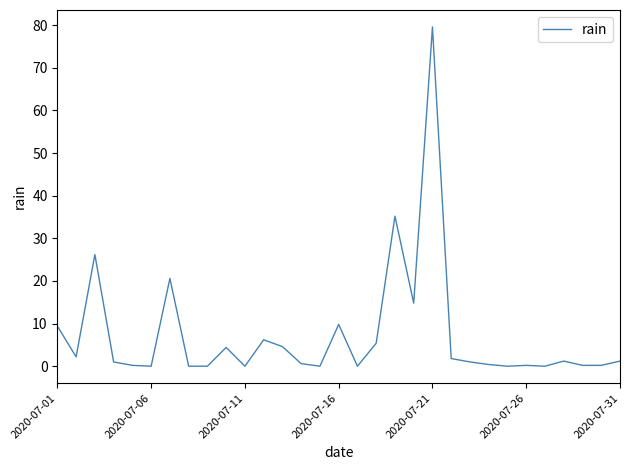

What is the average value?

7.3